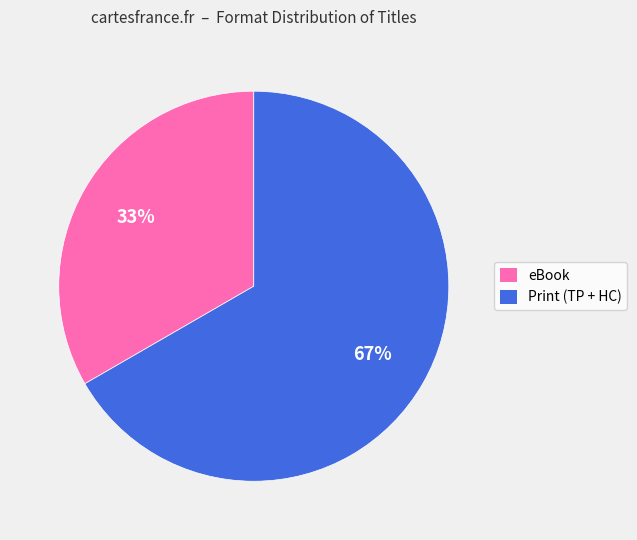

How many segments does this pie chart have?

2